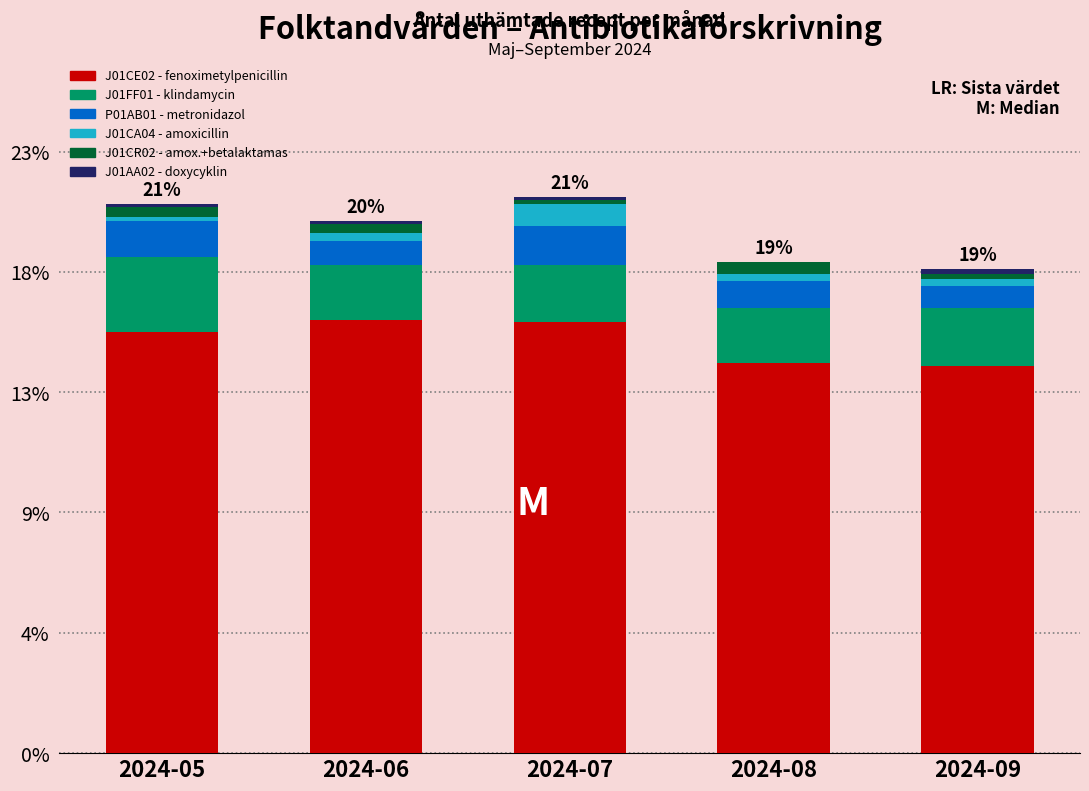

Does the chart contain stacked bars?

Yes